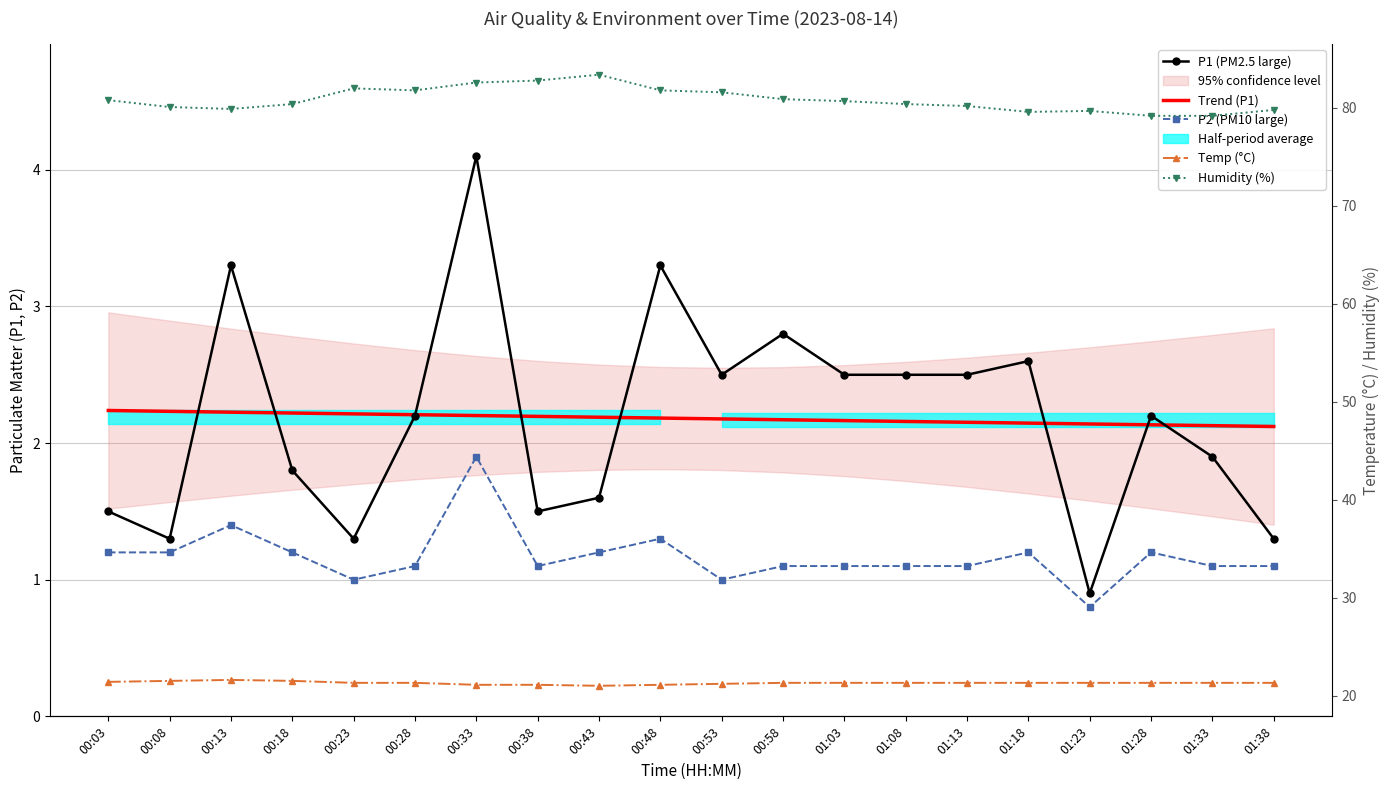

Is it true that P2 (PM10 large) equals 0.4 at 00:23?

False